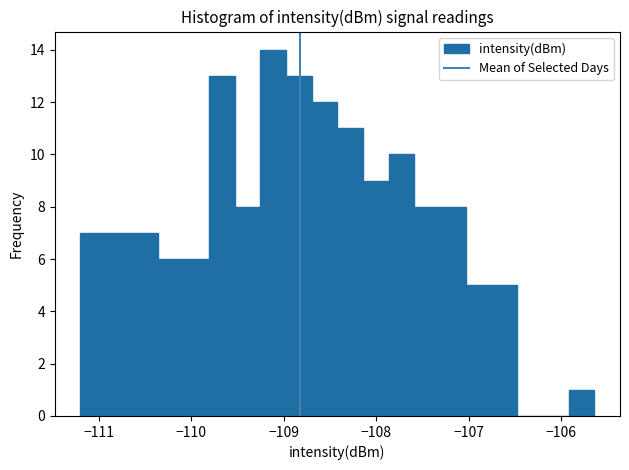

Read against the x-axis, roughly where is the centre of the tallest bar?

-109.1